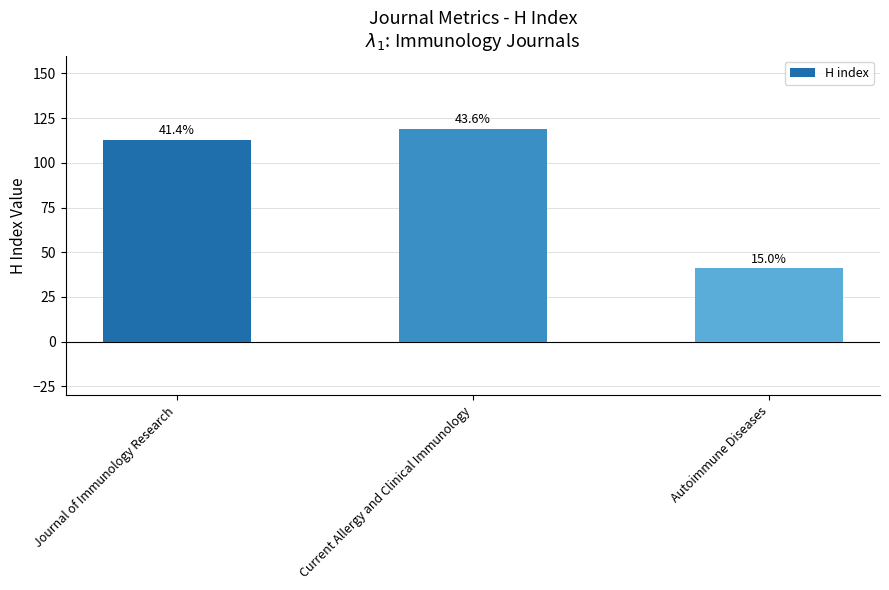

What is the difference between the second highest and minimum values?

72